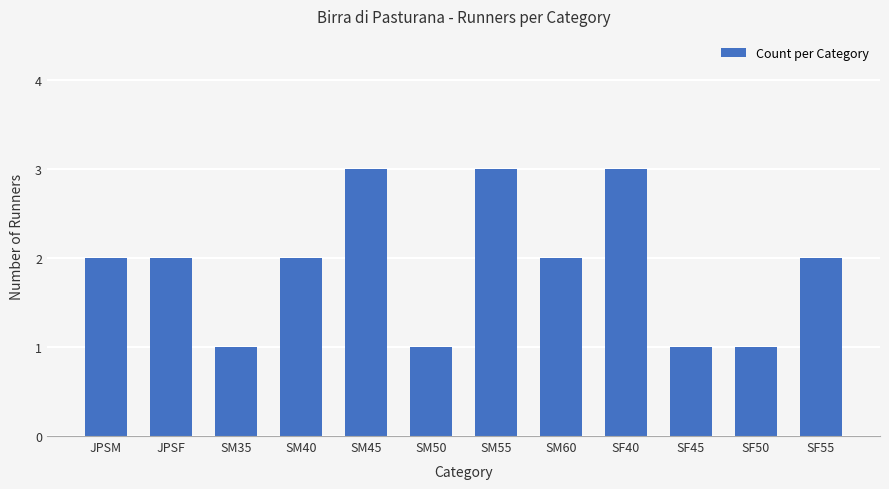

The value at SF55 is 2. True or false?

True